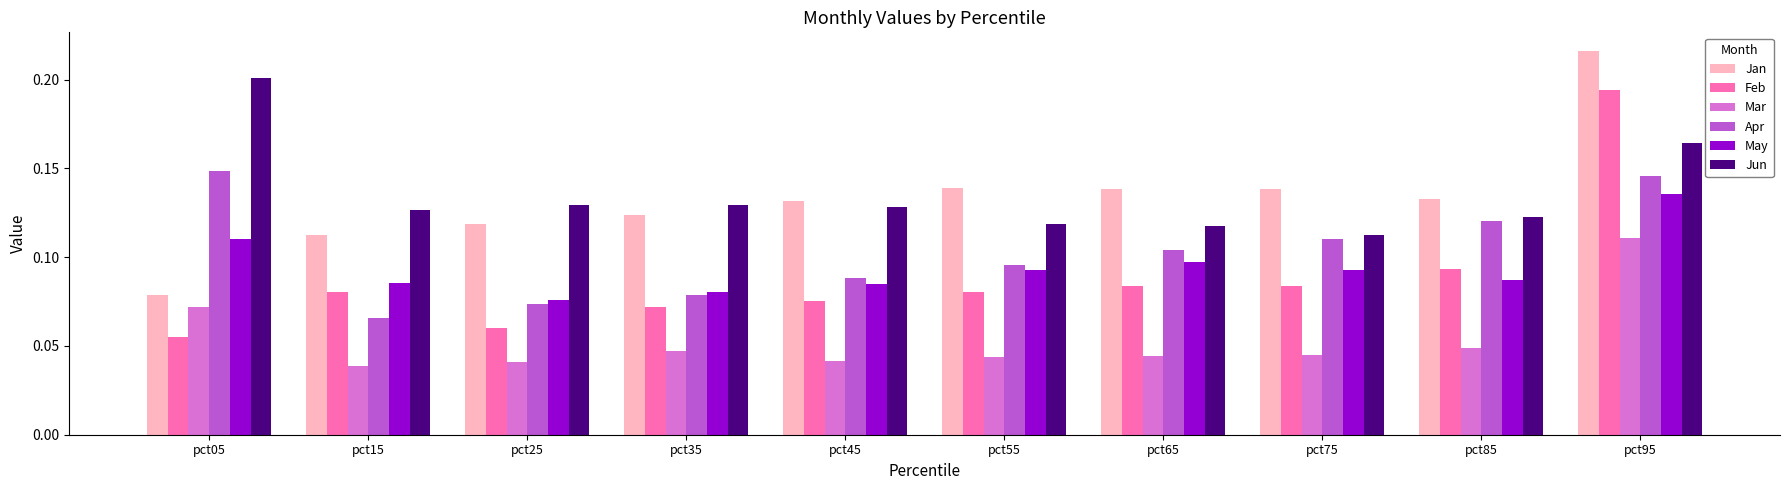

What is the sum of all Mar values?

0.5